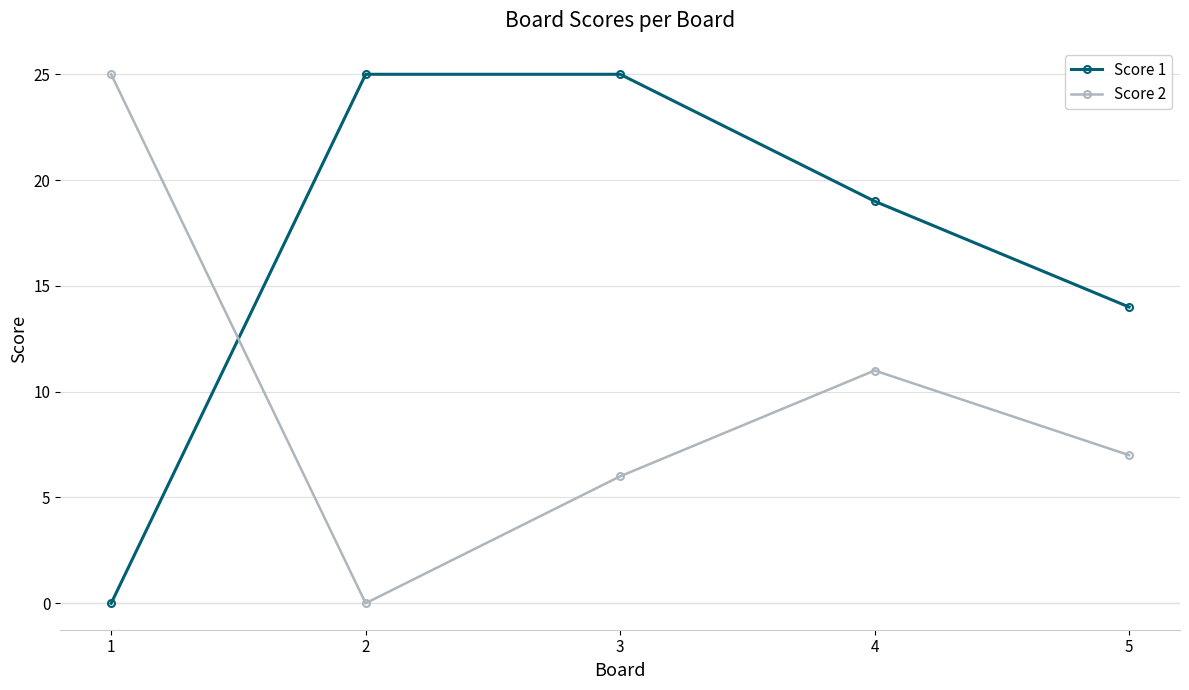

What is the average value of the Score 1 series?

17